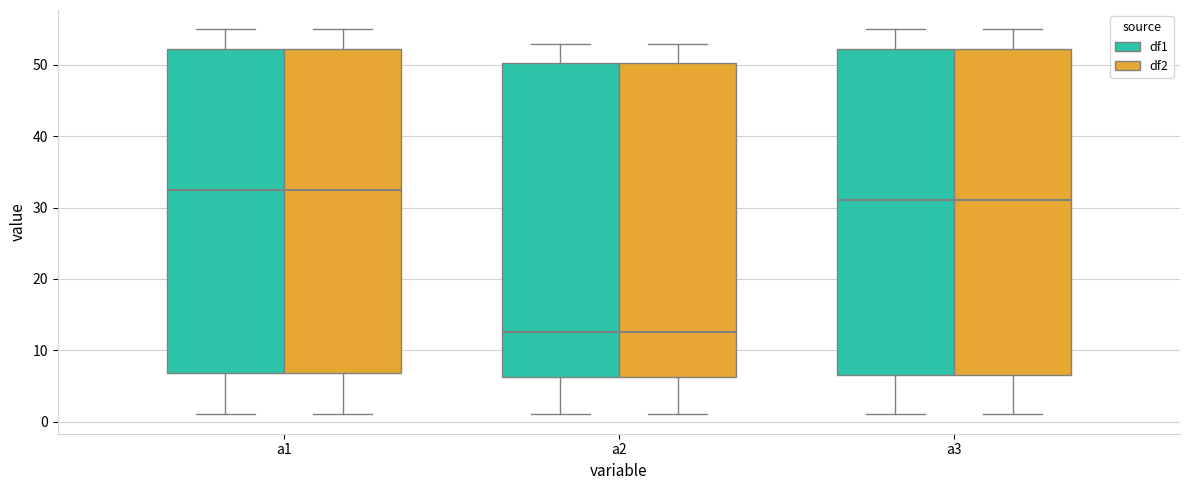

Reading left to right, read every box against the y-axis: the position of its median line, the range the box covers, and the ends of its whiskers. The values are not printed on the chart, so give them approximately, as read against the axis.

a1 (df1): median 33, box 7 to 52, whiskers 1 to 55
a1 (df2): median 33, box 7 to 52, whiskers 1 to 55
a2 (df1): median 13, box 6 to 50, whiskers 1 to 53
a2 (df2): median 13, box 6 to 50, whiskers 1 to 53
a3 (df1): median 31, box 7 to 52, whiskers 1 to 55
a3 (df2): median 31, box 7 to 52, whiskers 1 to 55